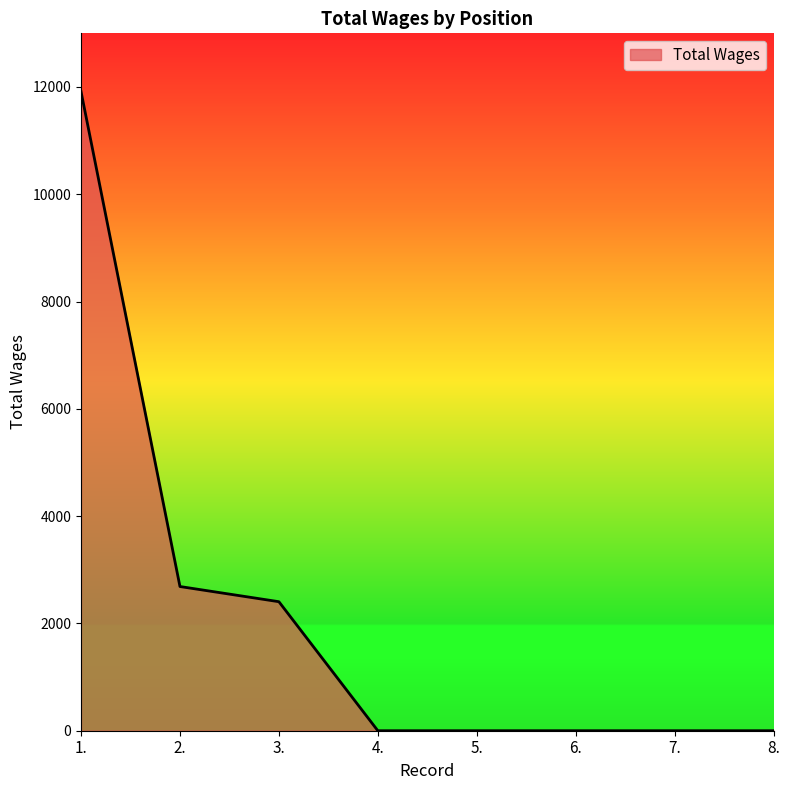

Approximately how many times larger is the value at 3. compared to 1.?

0.2